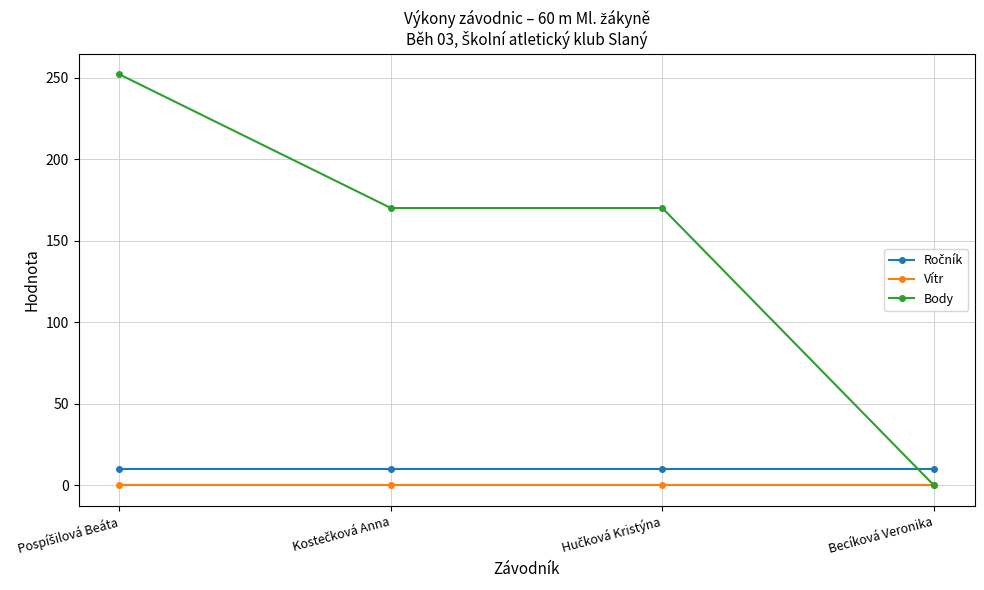

True or false: Vítr has more than 1 interior local peaks.

False